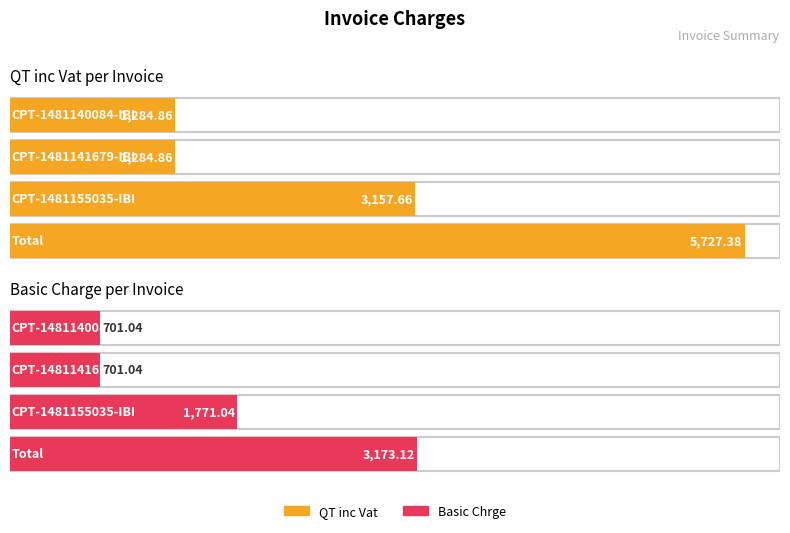

Reading left to right, extract all data points from this chart.

QT inc Vat: CPT-1481140084-IBI=1284.9	CPT-1481141679-IBI=1284.9	CPT-1481155035-IBI=3157.7	Total=5727.4
Basic Chrge: CPT-1481140084-IBI=701.0	CPT-1481141679-IBI=701.0	CPT-1481155035-IBI=1771.0	Total=3173.1